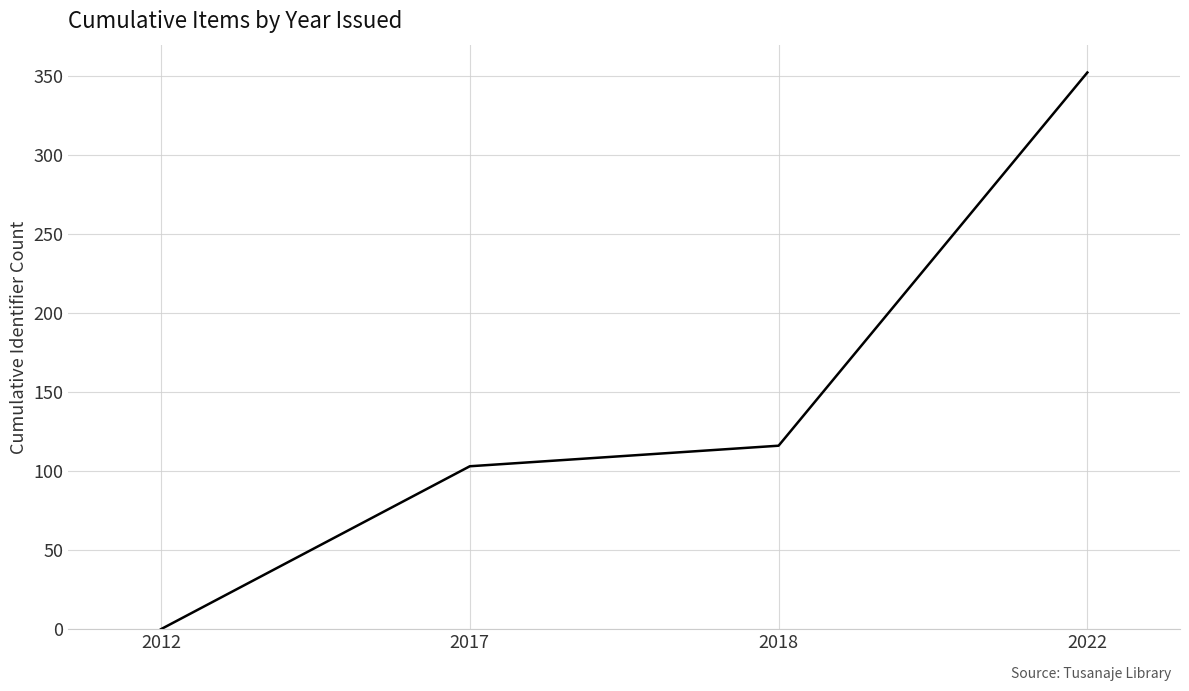

Reading left to right, extract all data points from this chart.

2012=0	2017=103	2018=116	2022=352